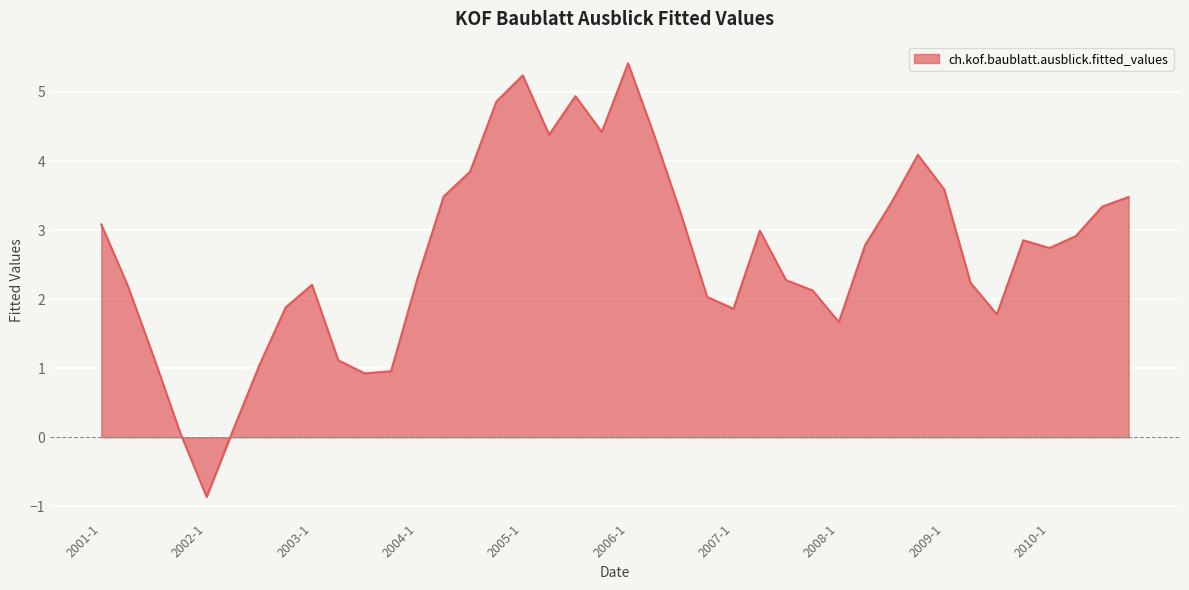

What is the difference between the maximum and minimum values?

6.3